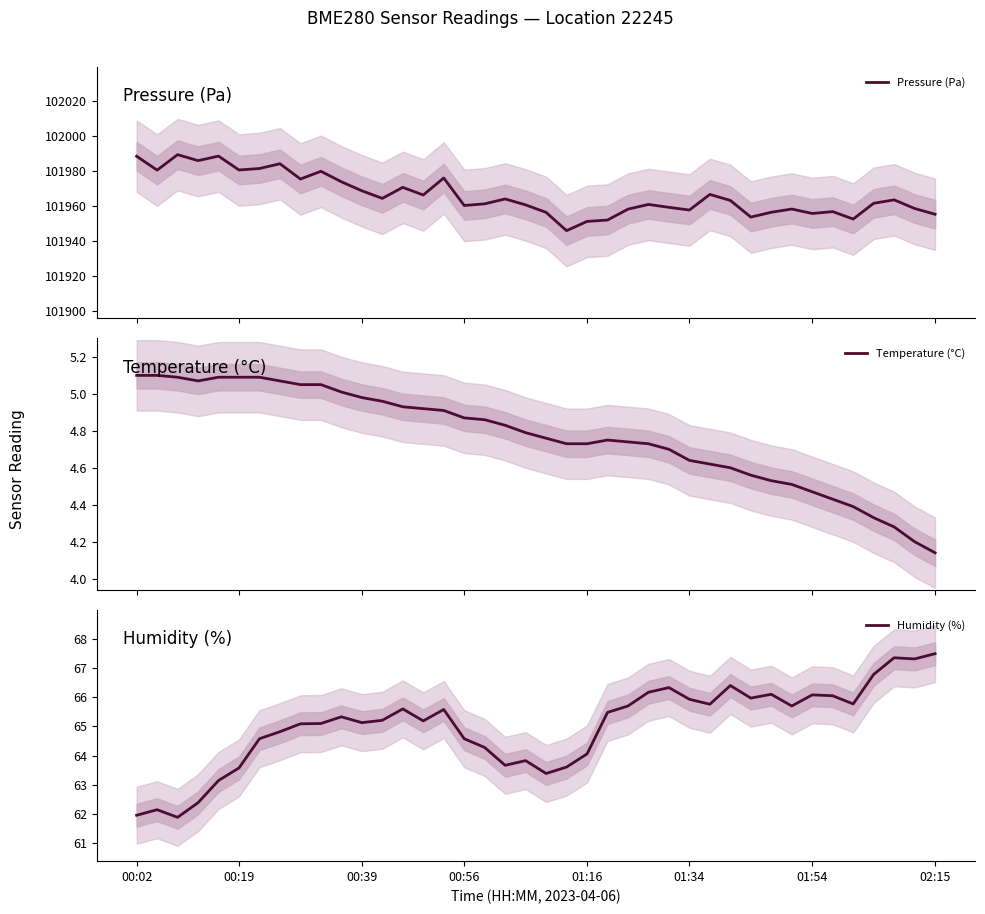

The Pressure (Pa) series shows 101959.2 at 26. True or false?

True